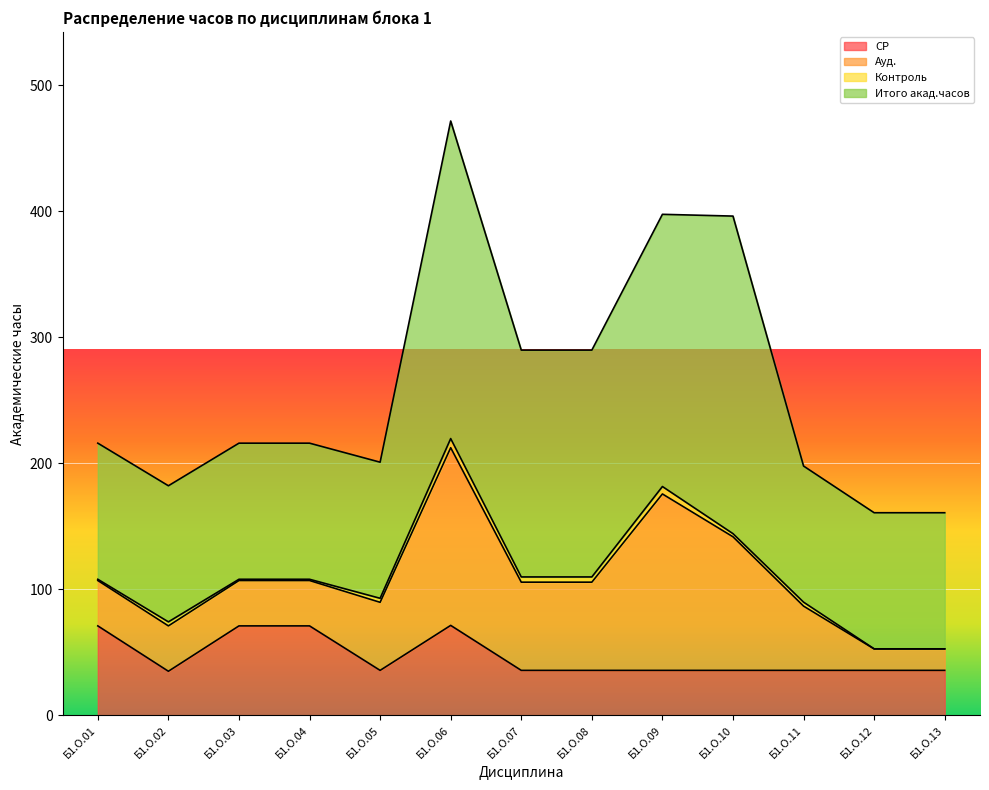

At Б1.О.13, list the series in order from smallest to largest.

Контроль, Ауд., СР, Итого акад.часов